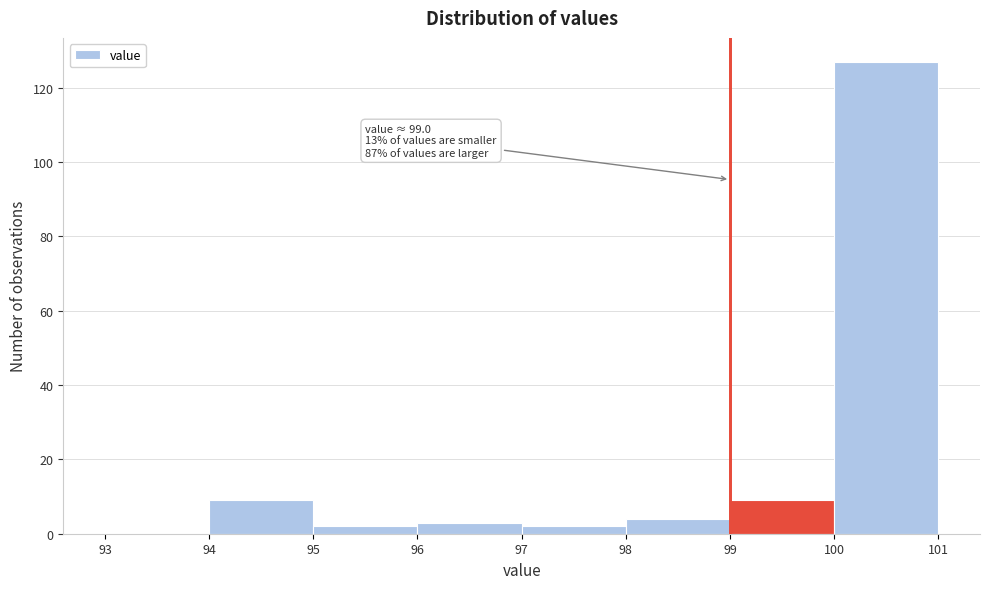

Over which range of the x-axis is the bar tallest?

100 to 101